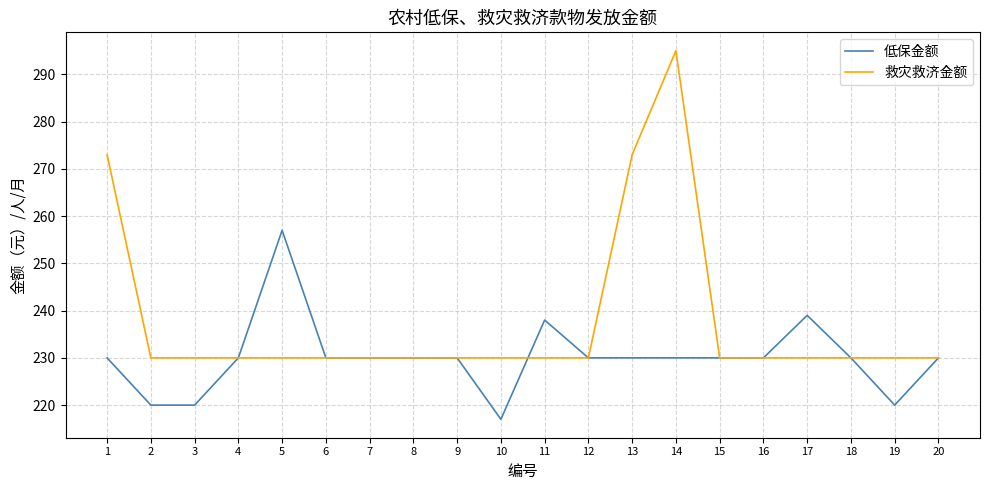

What is the approximate value of 低保金额 at 7, to the nearest 10?

230